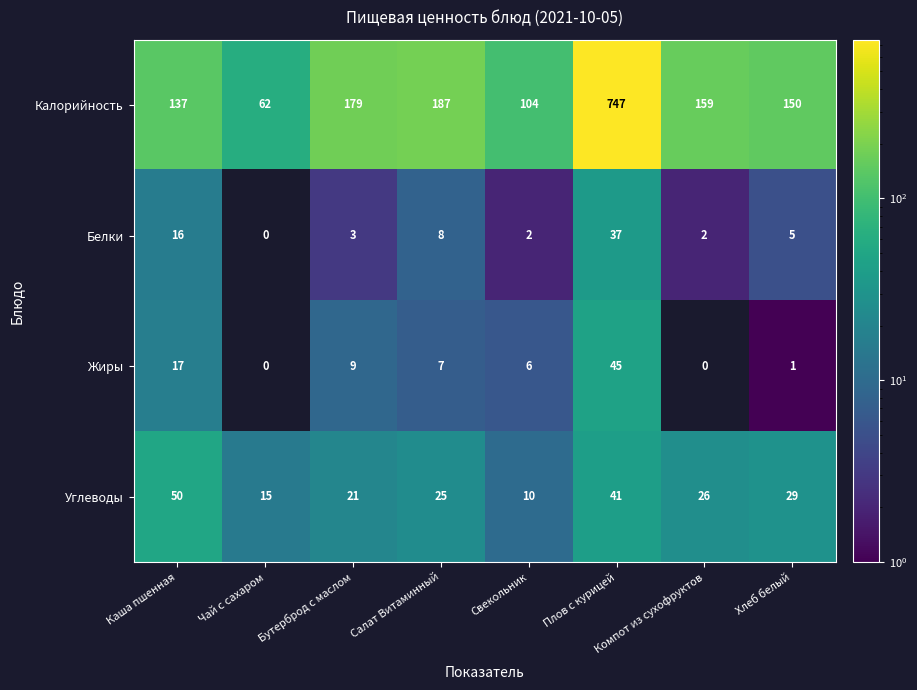

Is it true that Жиры equals 9 at Каша пшенная?

False